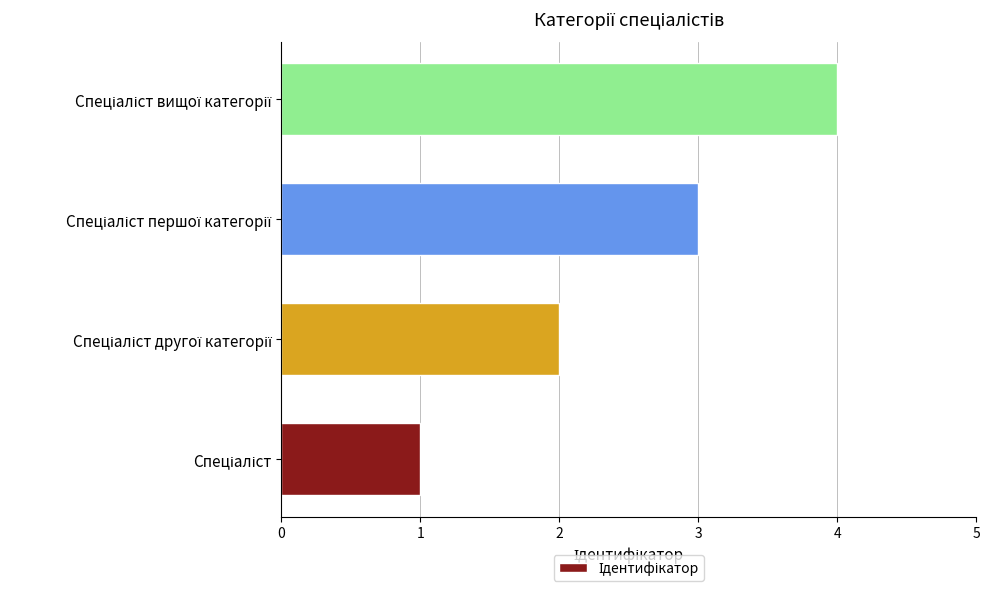

Does the chart contain any negative values?

No